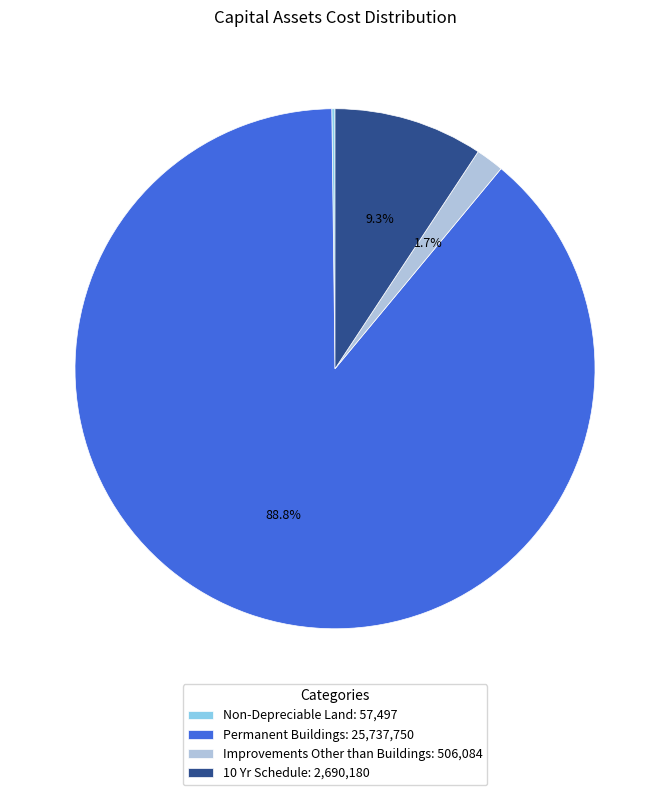

What portion of the pie excludes Improvements Other than Buildings: 506,084?

98.3%